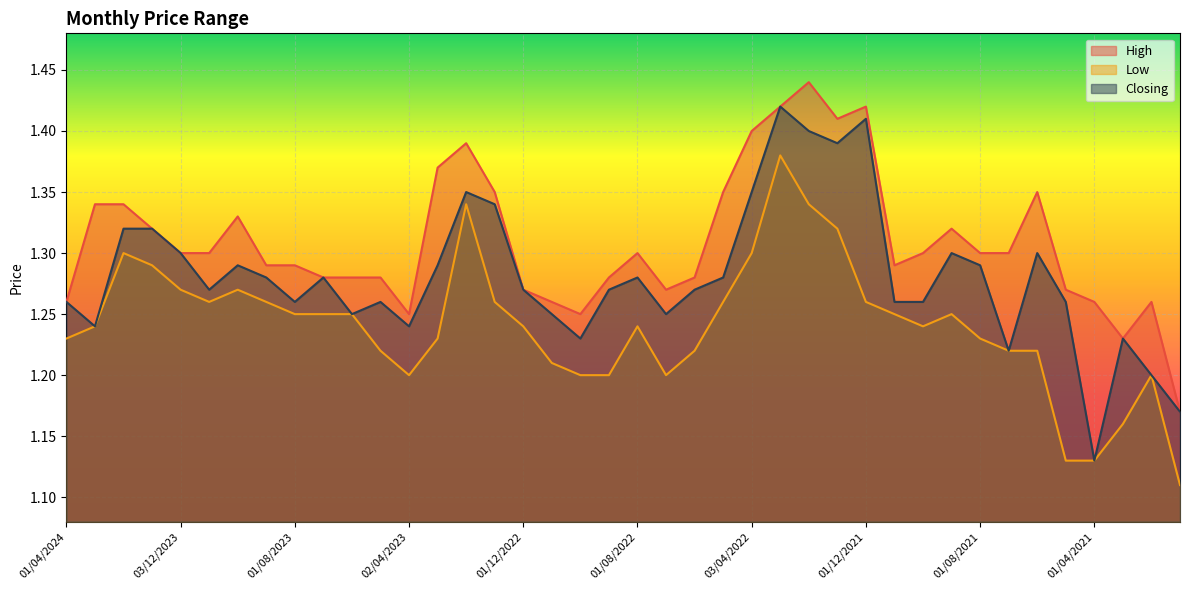

Reading left to right, extract all data points from this chart.

High: 1.3	1.3	1.3	1.3	1.3	1.3	1.3	1.3	1.3	1.3	1.3	1.3	1.2	1.4	1.4	1.4	1.3	1.3	1.2	1.3	1.3	1.3	1.3	1.4	1.4	1.4	1.4	1.4	1.4	1.3	1.3	1.3	1.3	1.3	1.4	1.3	1.3	1.2	1.3	1.2
Low: 1.2	1.2	1.3	1.3	1.3	1.3	1.3	1.3	1.2	1.2	1.2	1.2	1.2	1.2	1.3	1.3	1.2	1.2	1.2	1.2	1.2	1.2	1.2	1.3	1.3	1.4	1.3	1.3	1.3	1.2	1.2	1.2	1.2	1.2	1.2	1.1	1.1	1.2	1.2	1.1
Closing: 1.3	1.2	1.3	1.3	1.3	1.3	1.3	1.3	1.3	1.3	1.2	1.3	1.2	1.3	1.4	1.3	1.3	1.2	1.2	1.3	1.3	1.2	1.3	1.3	1.4	1.4	1.4	1.4	1.4	1.3	1.3	1.3	1.3	1.2	1.3	1.3	1.1	1.2	1.2	1.2